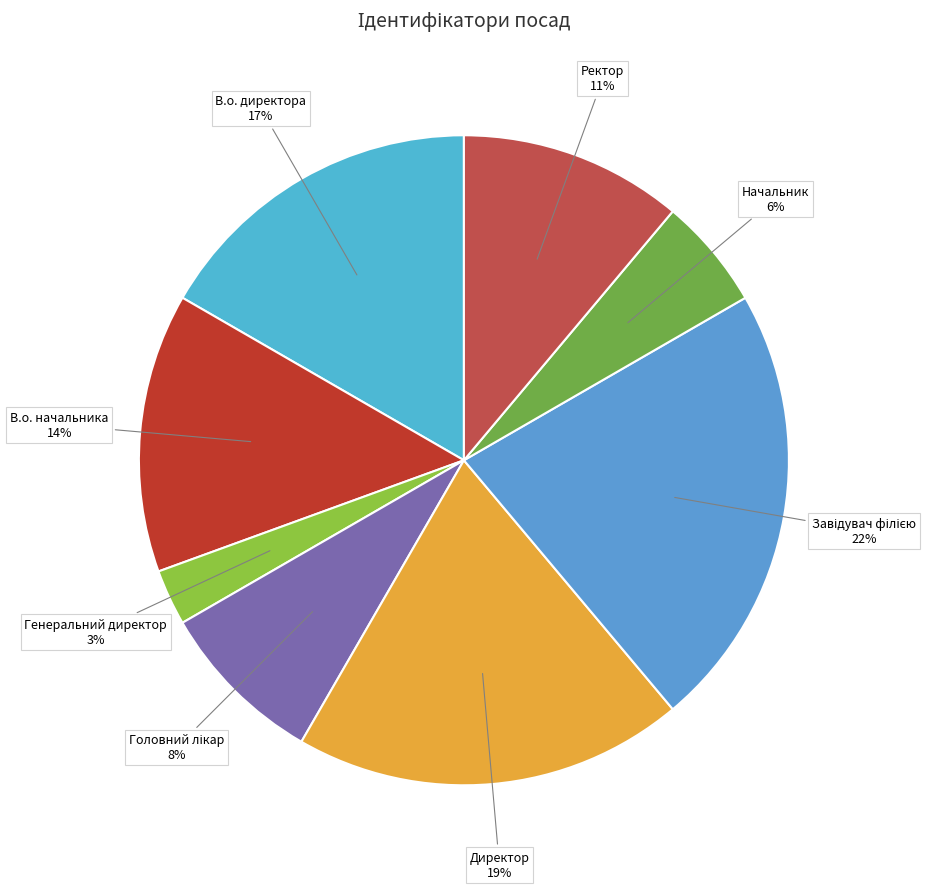

Combined, do В.о. начальника and Генеральний директор account for over 50%?

No